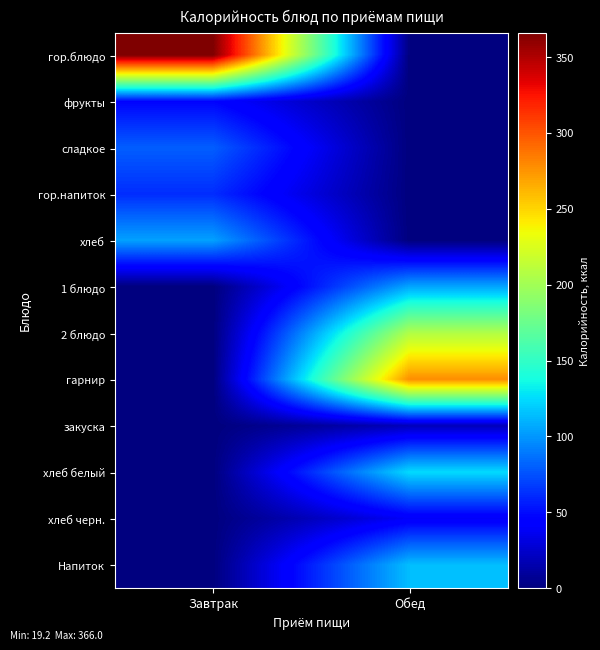

Reading right to left, extract all data points from this chart.

гор.блюдо: Обед=0.0	Завтрак=366.0
фрукты: Обед=0.0	Завтрак=47.0
сладкое: Обед=0.0	Завтрак=80.0
гор.напиток: Обед=0.0	Завтрак=62.0
хлеб: Обед=0.0	Завтрак=104.0
1 блюдо: Обед=106.0	Завтрак=0.0
2 блюдо: Обед=206.7	Завтрак=0.0
гарнир: Обед=277.8	Завтрак=0.0
закуска: Обед=19.2	Завтрак=0.0
хлеб белый: Обед=124.8	Завтрак=0.0
хлеб черн.: Обед=39.6	Завтрак=0.0
Напиток: Обед=114.6	Завтрак=0.0